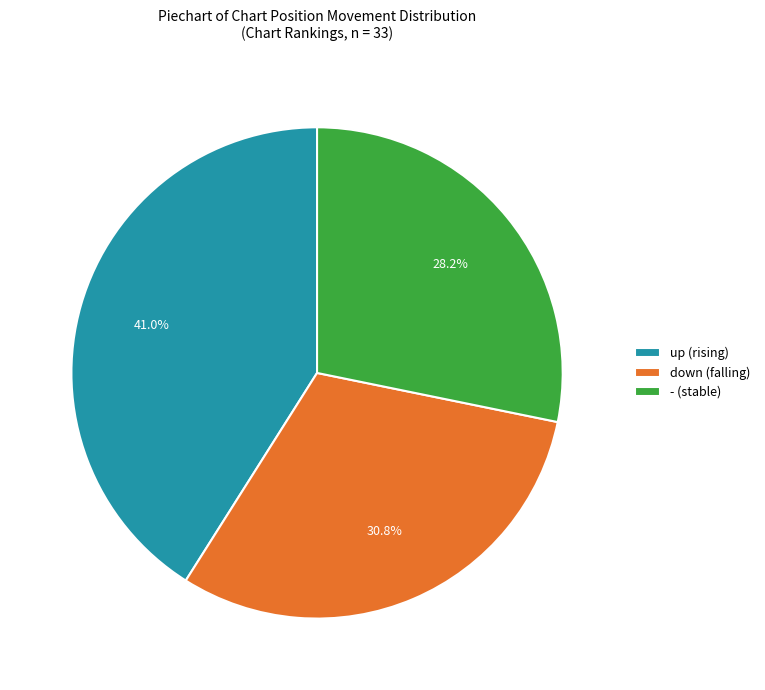

To the nearest percent, what is the average slice percentage?

33%